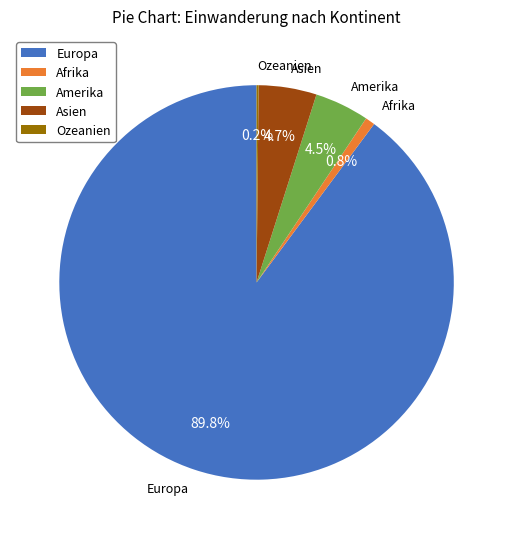

What portion of the pie excludes Amerika?

95.5%